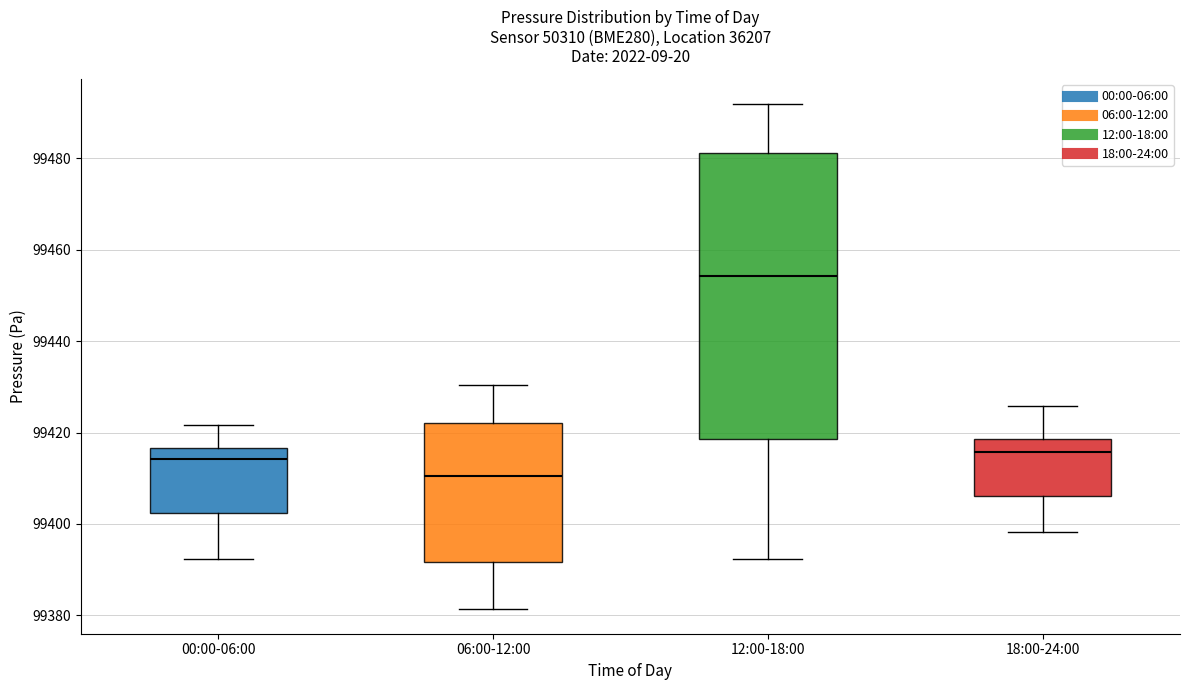

Which box has the lowest median line?

06:00-12:00